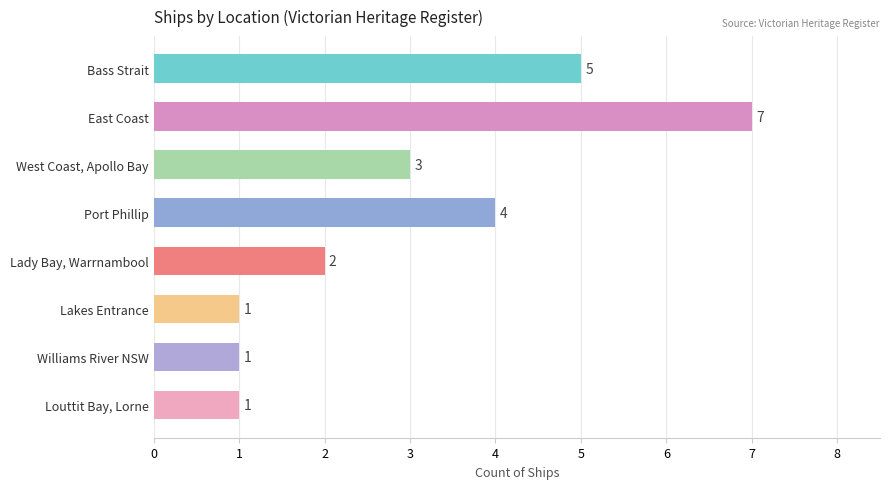

Reading top to bottom, transcribe all the data shown in this chart.

Bass Strait=5	East Coast=7	West Coast, Apollo Bay=3	Port Phillip=4	Lady Bay, Warrnambool=2	Lakes Entrance=1	Williams River NSW=1	Louttit Bay, Lorne=1